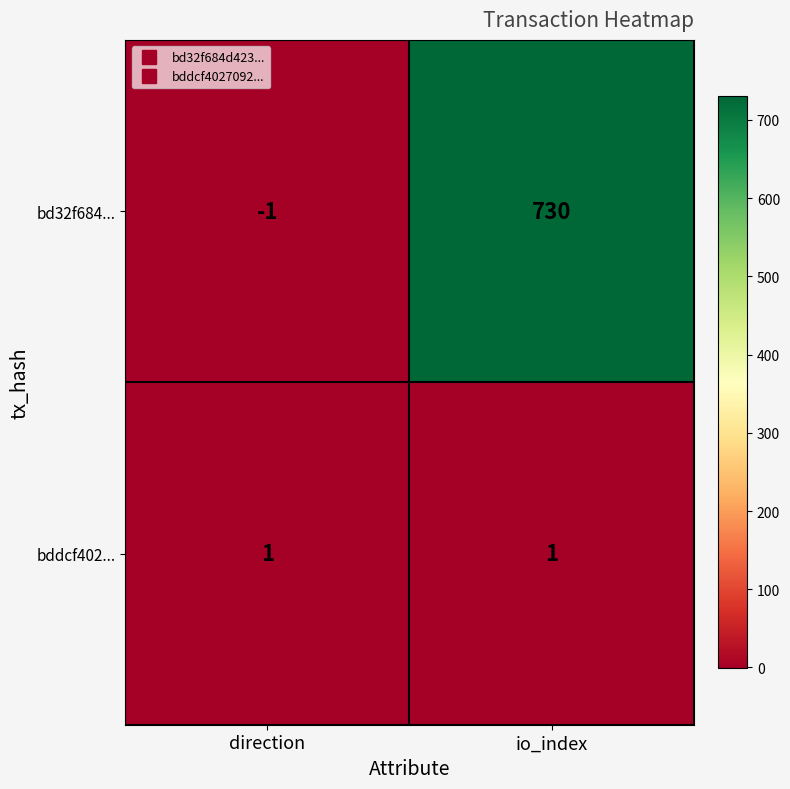

Reading left to right, what are all the values shown in this chart?

bd32f684...: direction=-1	io_index=730
bddcf402...: direction=1	io_index=1